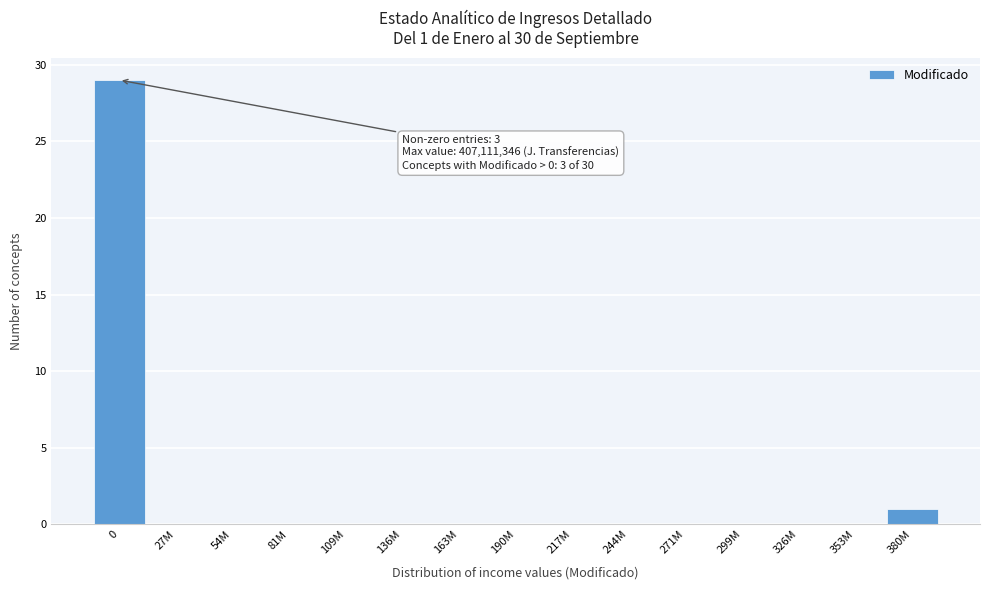

Reading right to left, transcribe all the data shown in this chart.

380M=1	353M=0	326M=0	299M=0	271M=0	244M=0	217M=0	190M=0	163M=0	136M=0	109M=0	81M=0	54M=0	27M=0	0=29